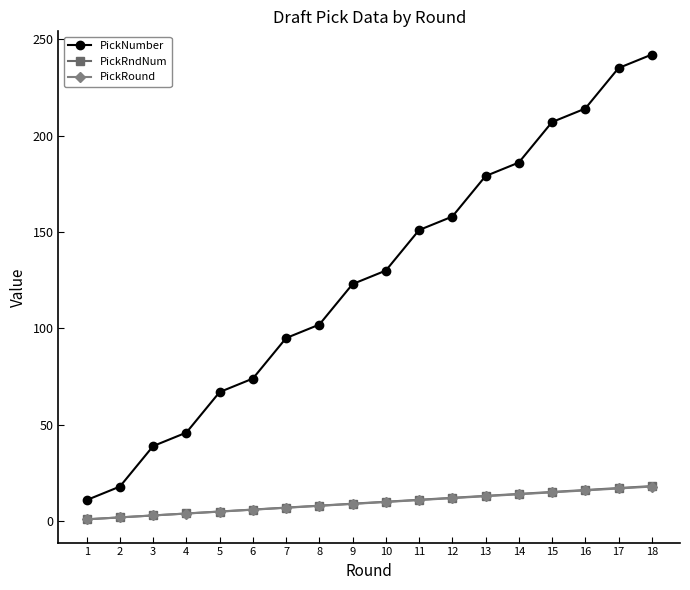

Which series has the largest range (max minus min)?

PickNumber